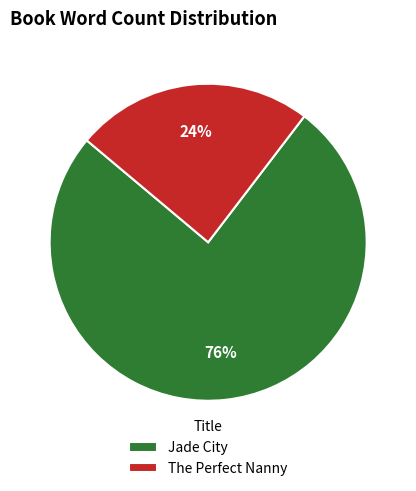

To the nearest percent, what is the average slice percentage?

50%